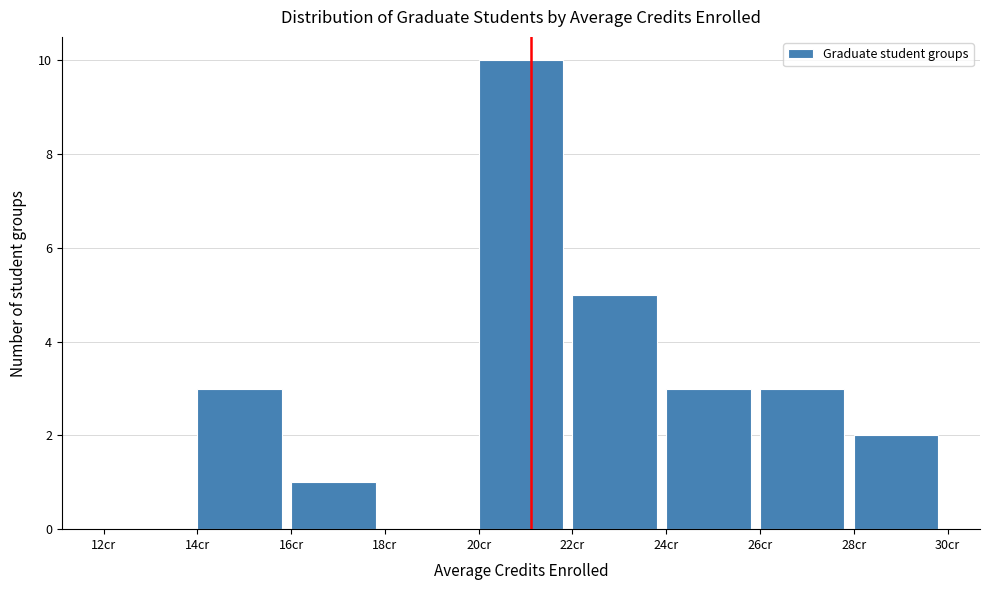

How tall is the bar that spans 28 to 30 on the x-axis? The values are not printed on the chart, so give them approximately, as read against the axis.

2